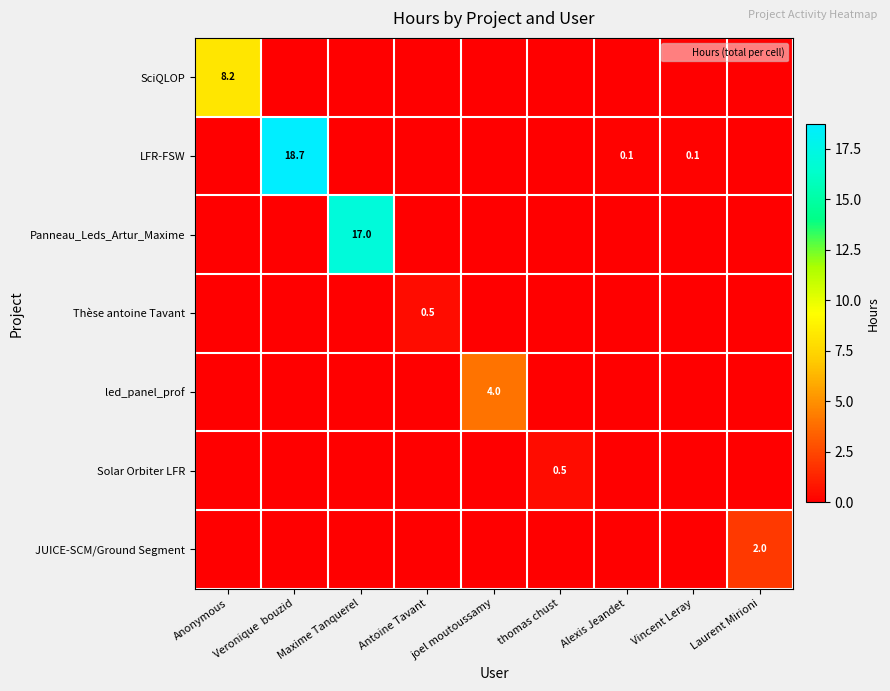

At which category is the sum across all series the highest?

Veronique  bouzid